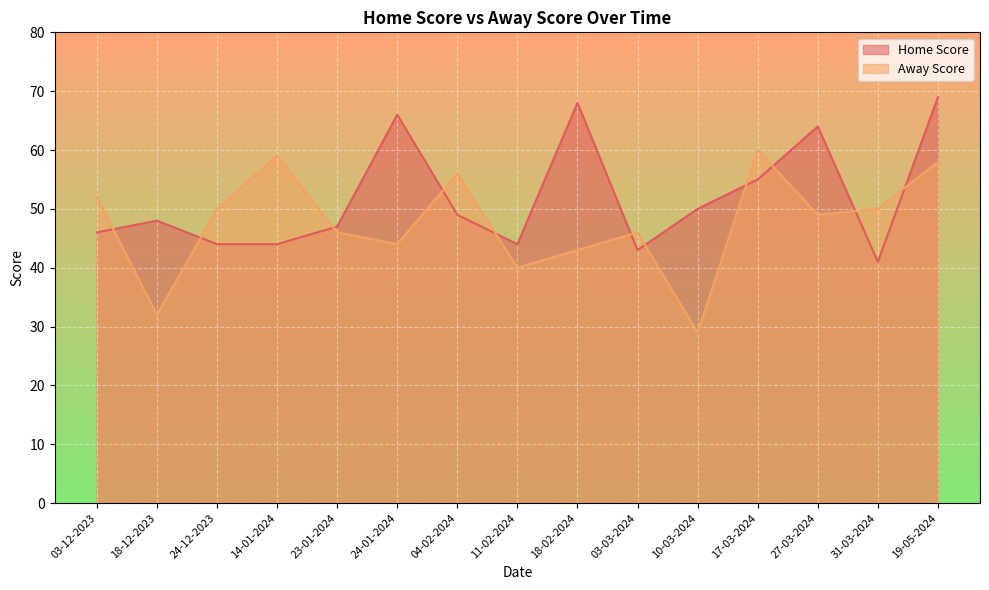

How many series are shown in this chart?

2